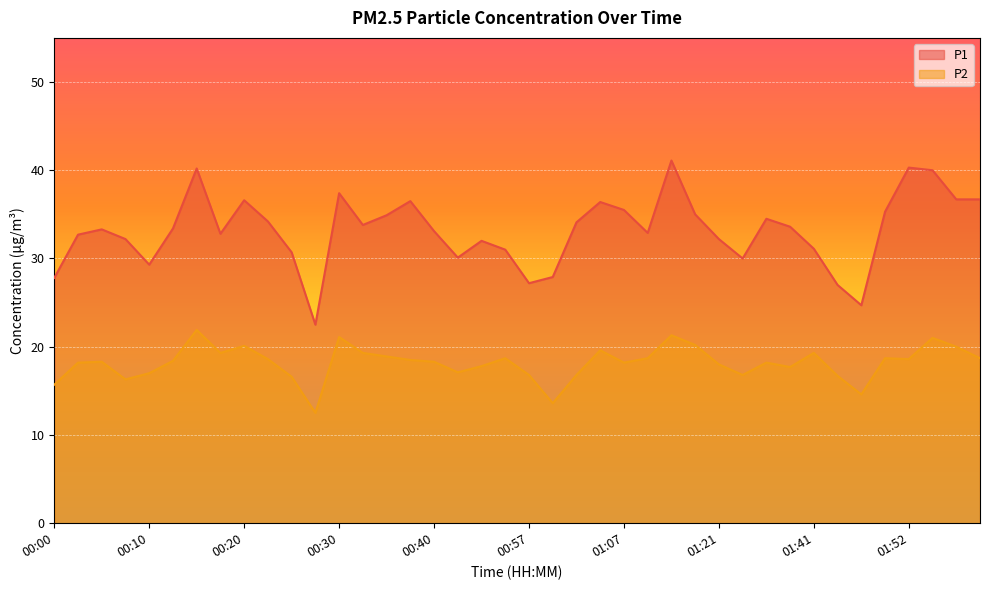

What is the average value of the P2 series?

18.2